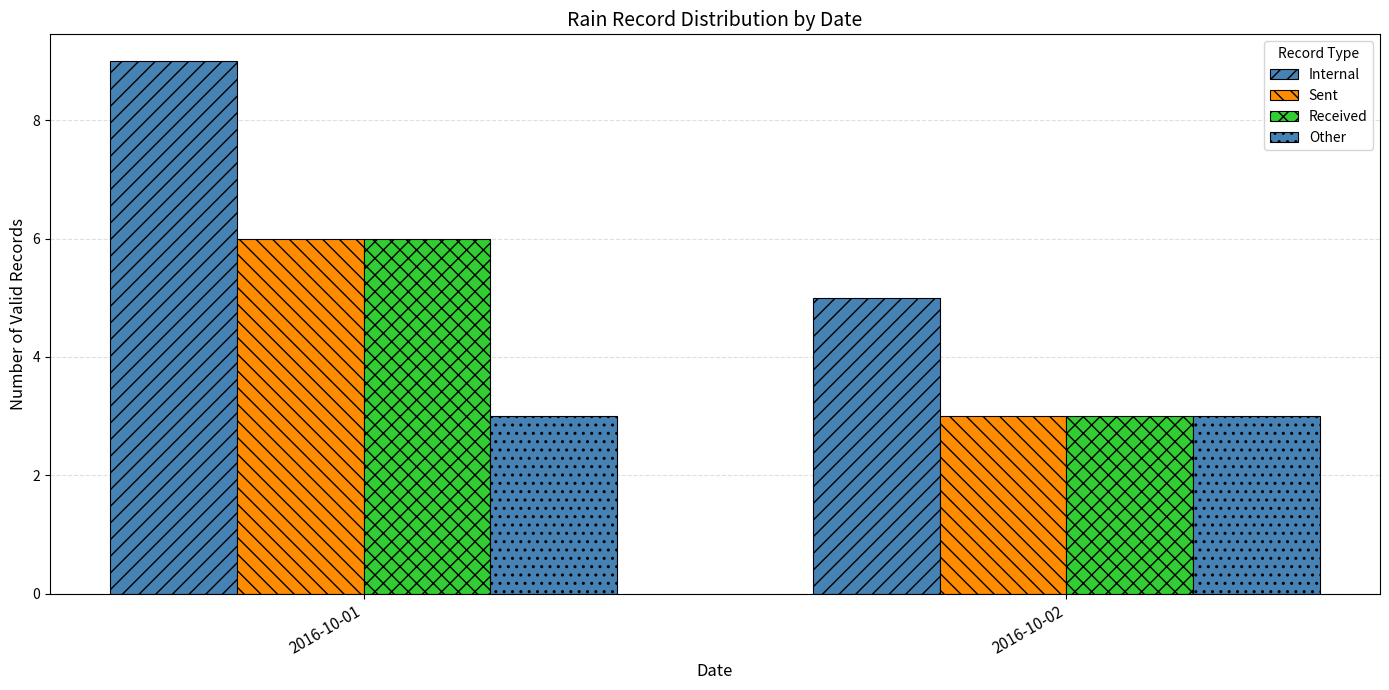

Are the bars horizontal?

No